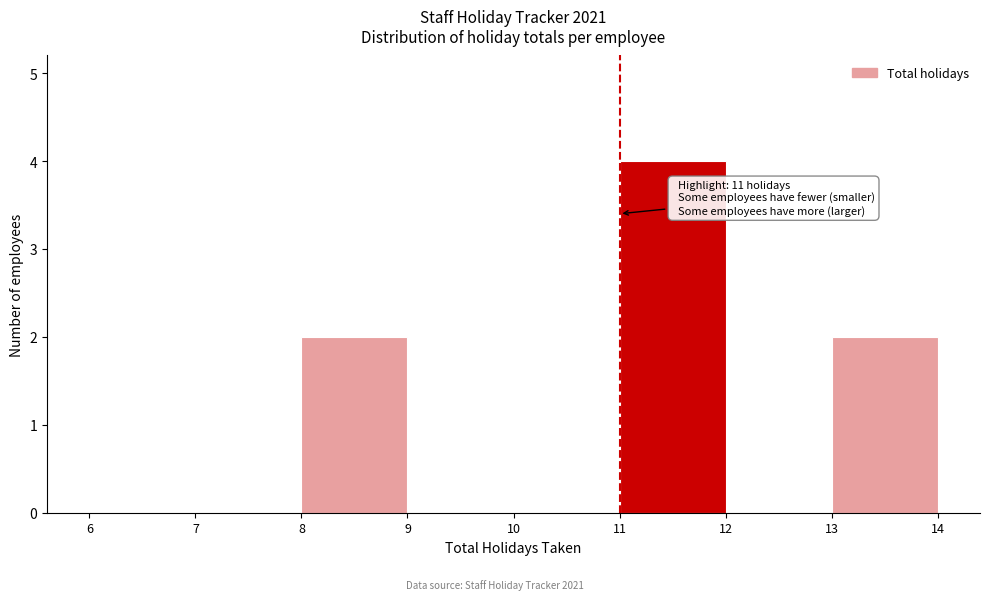

Over which range of the x-axis is the bar tallest?

11 to 12